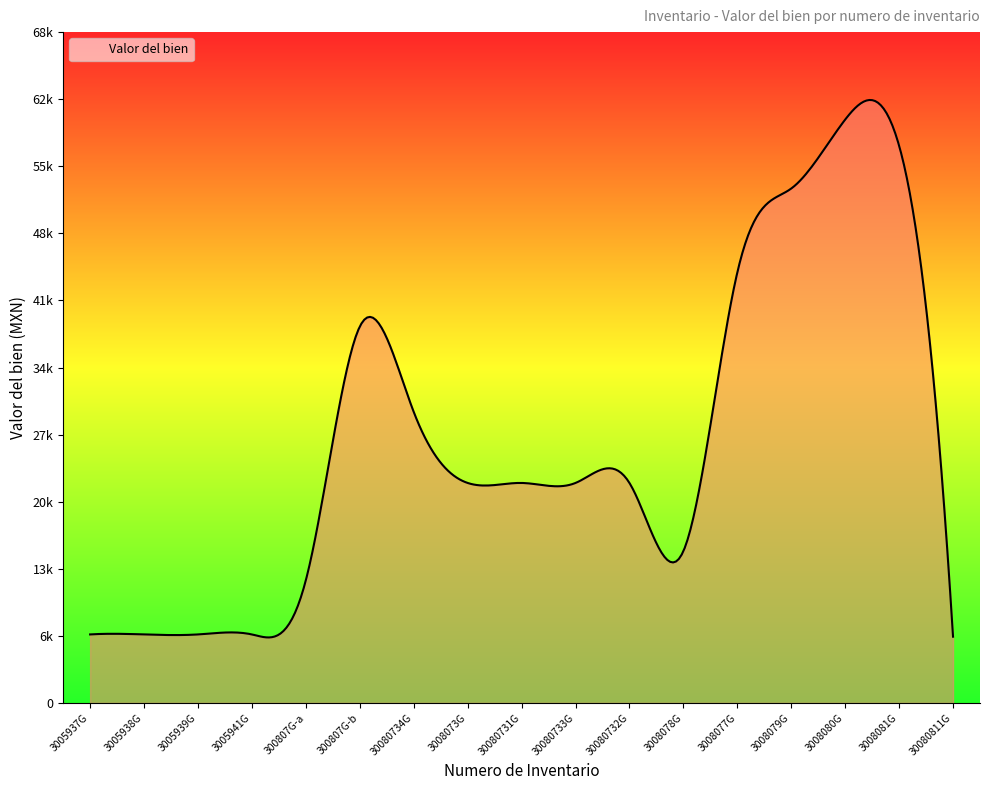

Does the chart have visible grid lines?

No